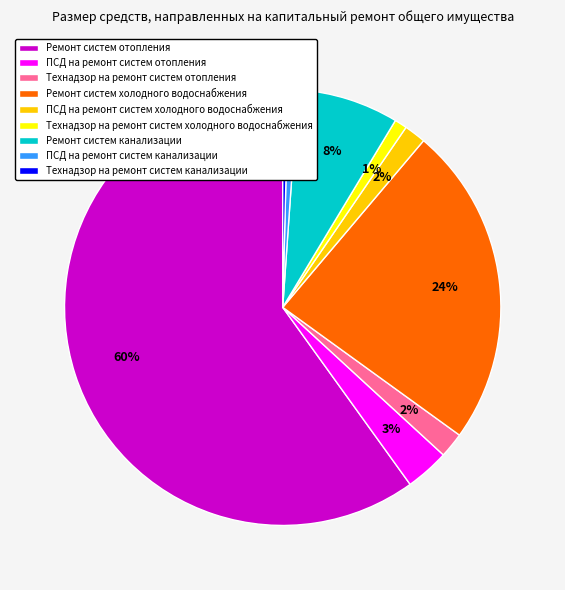

Is there any slice that represents more than half of the pie?

Yes